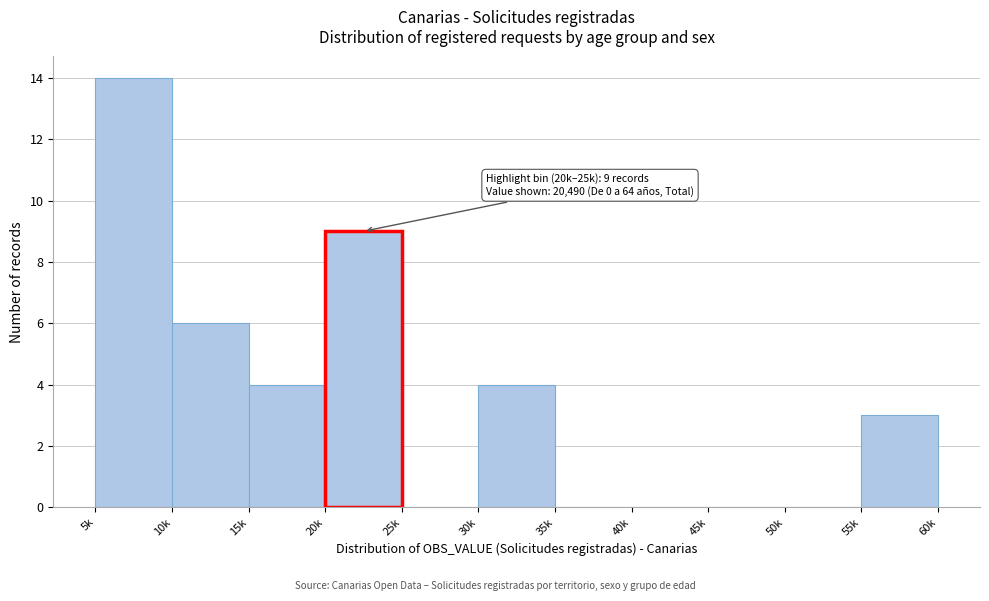

Reading left to right, list all the values displayed in this chart.

5k=14	10k=6	15k=4	20k=9	25k=0	30k=4	35k=0	40k=0	45k=0	50k=0	55k=3